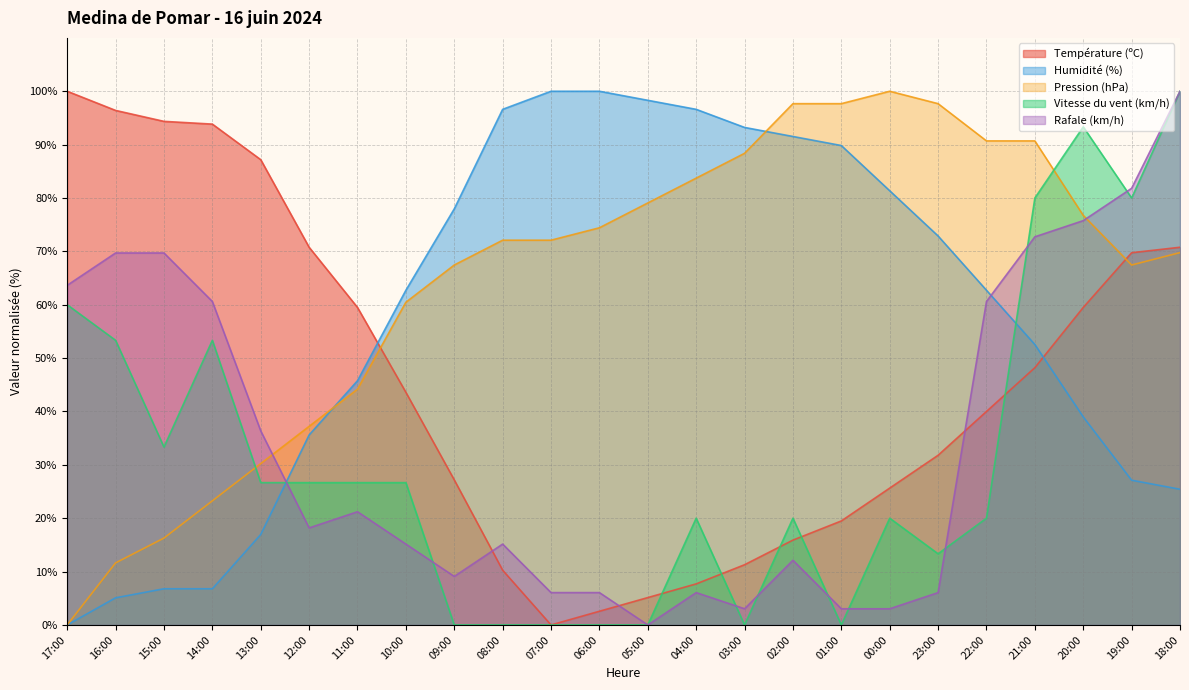

Rank the categories by Température (ºC) value from highest to lowest.

17:00, 16:00, 15:00, 14:00, 13:00, 12:00, 18:00, 19:00, 11:00, 20:00, 21:00, 10:00, 22:00, 23:00, 09:00, 00:00, 01:00, 02:00, 03:00, 08:00, 04:00, 05:00, 06:00, 07:00